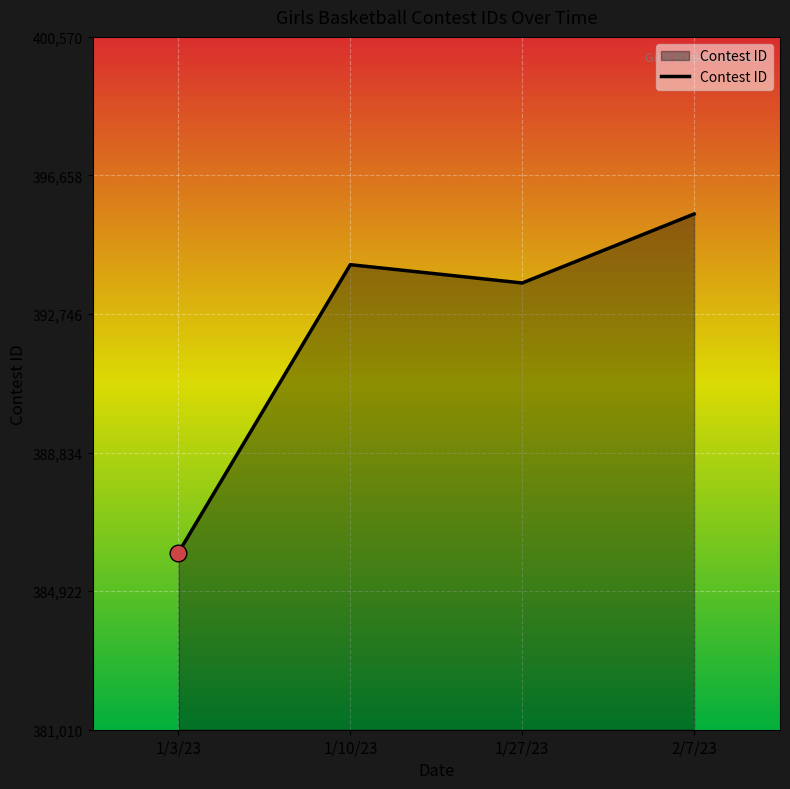

What value does the data have at 1/27/23, to the nearest 10?

393620